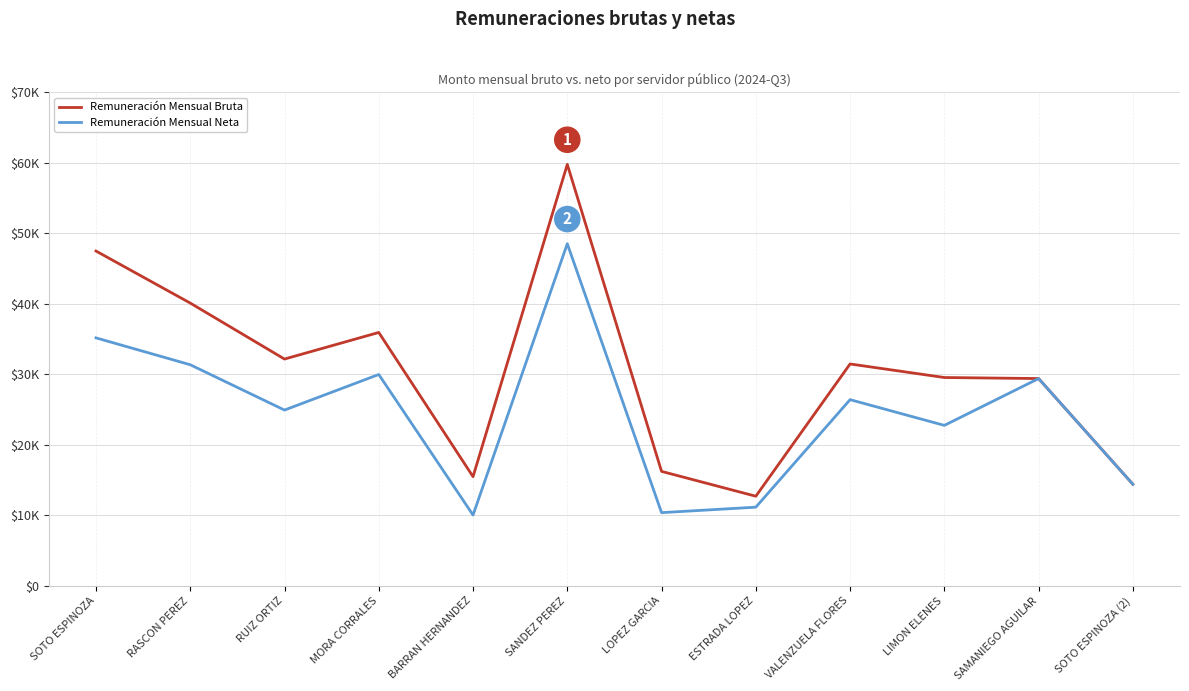

Which label corresponds to the largest value in the chart?

SANDEZ PEREZ